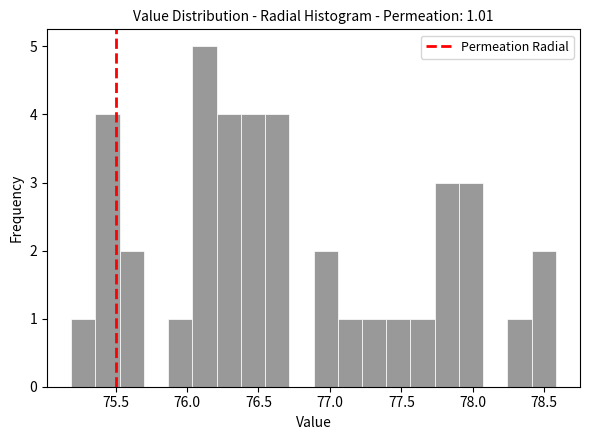

Read against the x-axis, roughly where is the centre of the tallest bar?

76.10